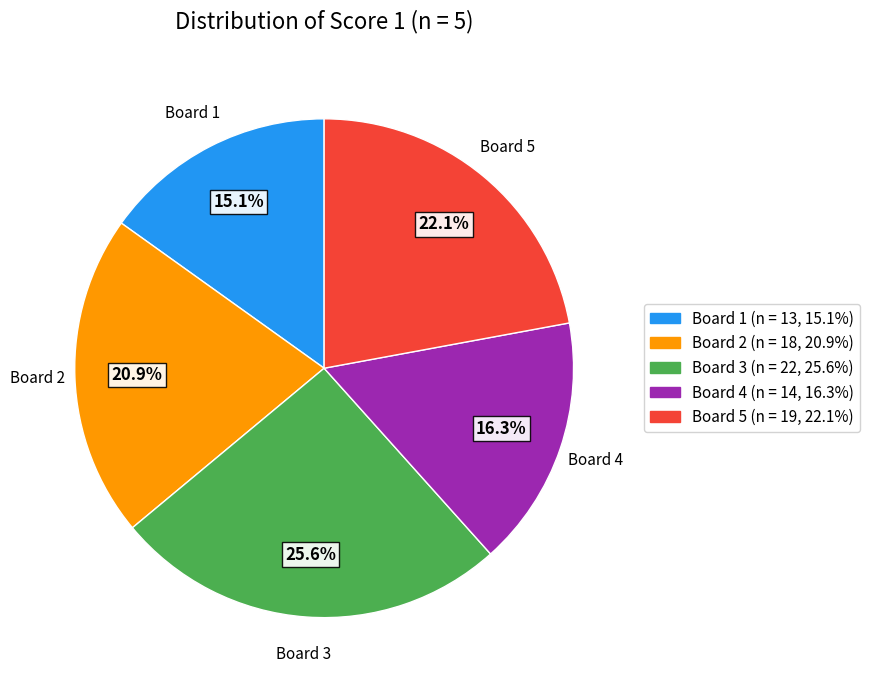

Is there any slice that represents more than half of the pie?

No